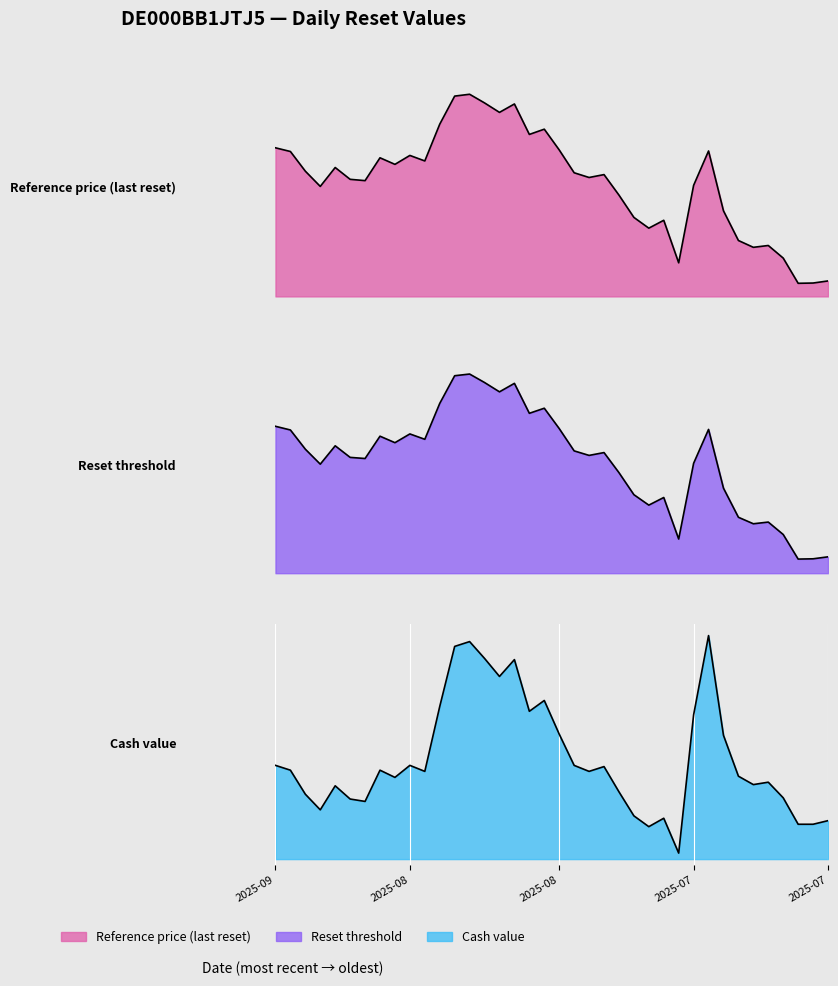

What is the minimum value for Reference price (last reset)?

4.9